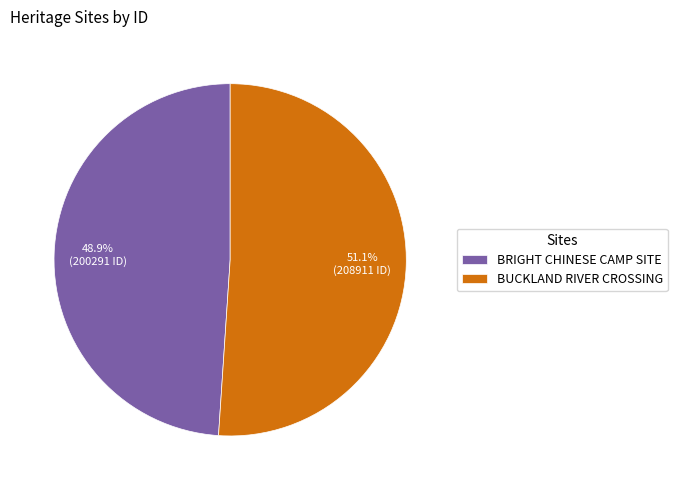

Approximately how many times larger is the value at BUCKLAND RIVER CROSSING compared to BRIGHT CHINESE CAMP SITE?

1.0